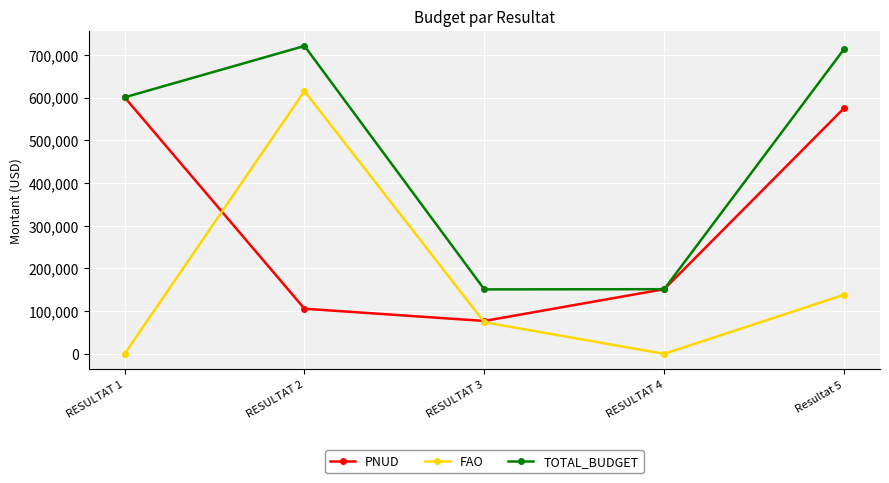

Which series has the widest spread of values?

FAO